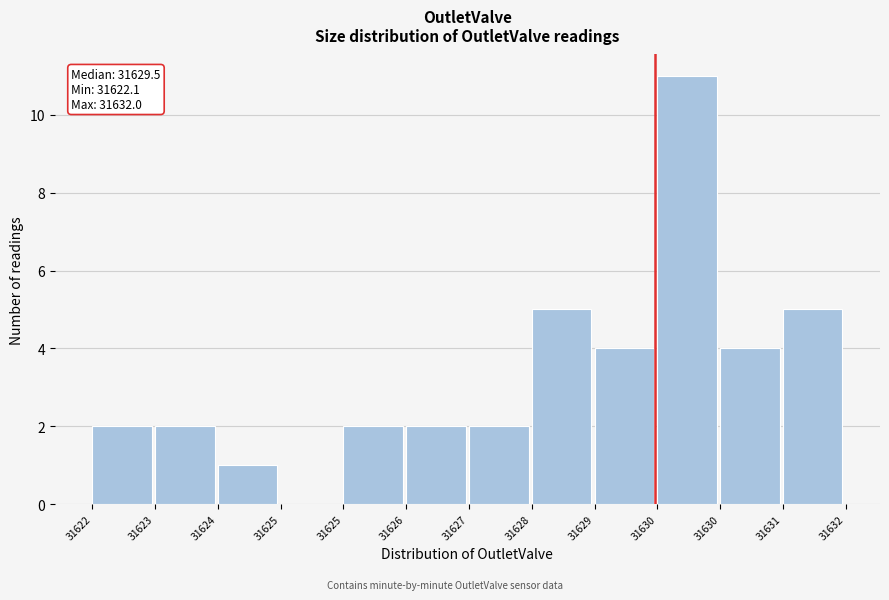

Are the bars horizontal?

No